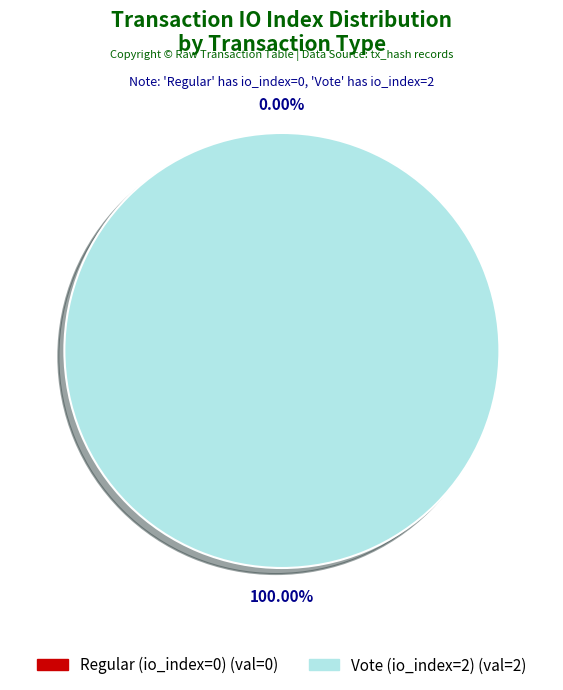

Which category has the smallest portion of the pie?

Regular (io_index=0)